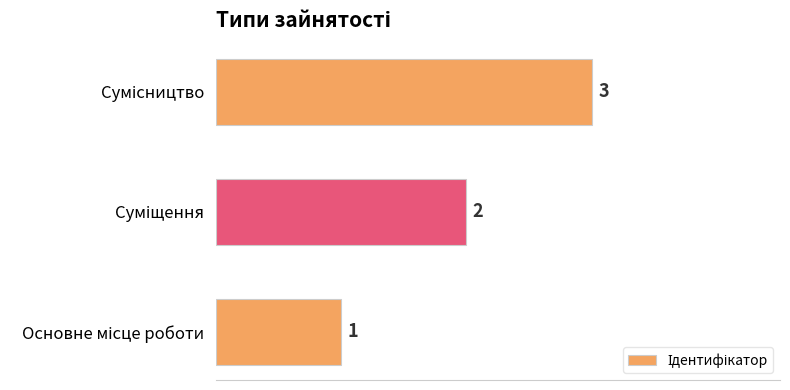

What is the greatest value displayed?

3